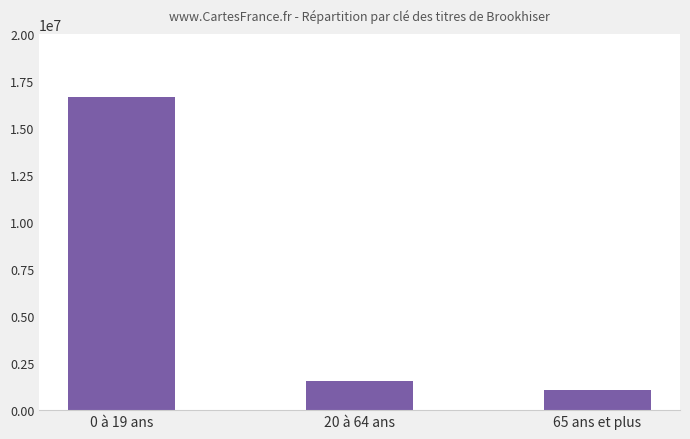

At which label does the data first exceed 1568503?

0 à 19 ans